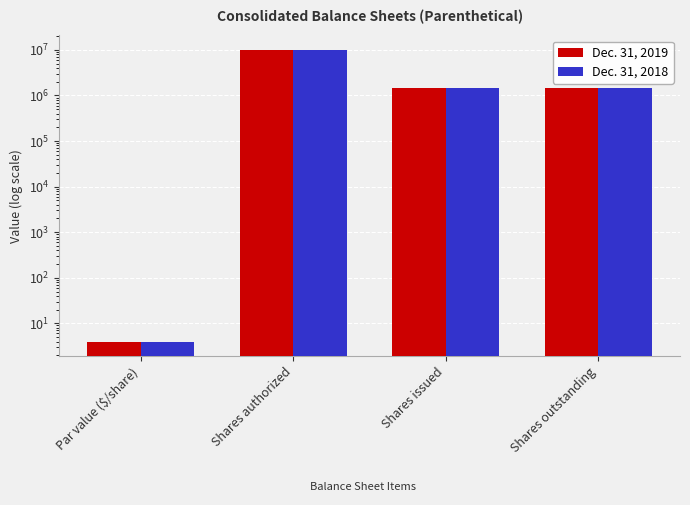

Between Shares authorized and Par value ($/share), which is larger?

Shares authorized